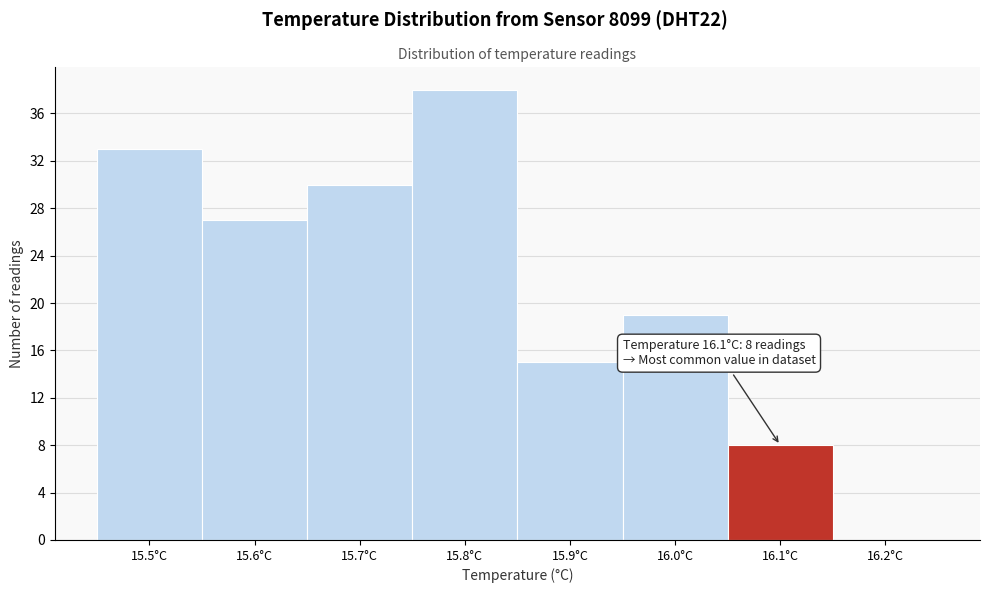

Over which range of the x-axis is the bar tallest?

15.75 to 15.85